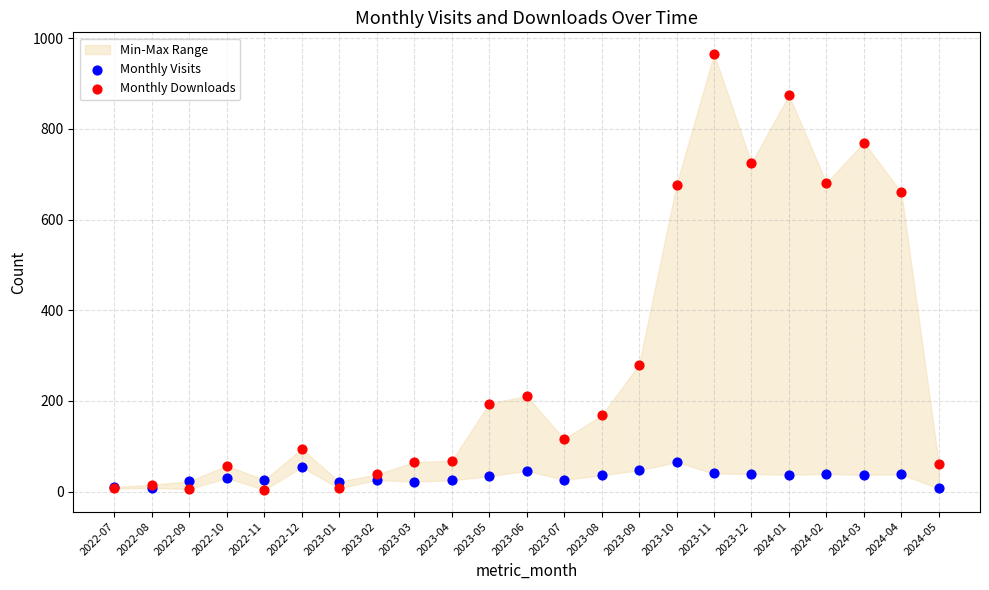

In the Monthly Downloads series, what Y value is closest to 484?

660